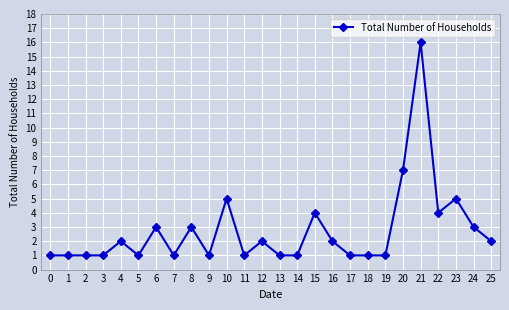

True or false: the data has more than 2 interior local peaks.

True